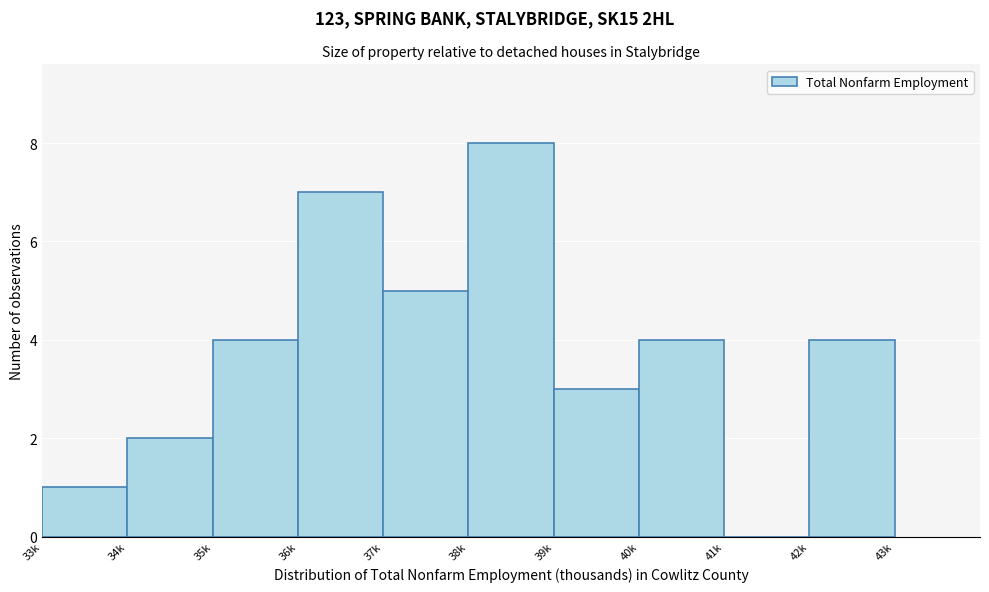

Reading left to right, what are all the values shown in this chart?

33k=1	34k=2	35k=4	36k=7	37k=5	38k=8	39k=3	40k=4	41k=0	42k=4